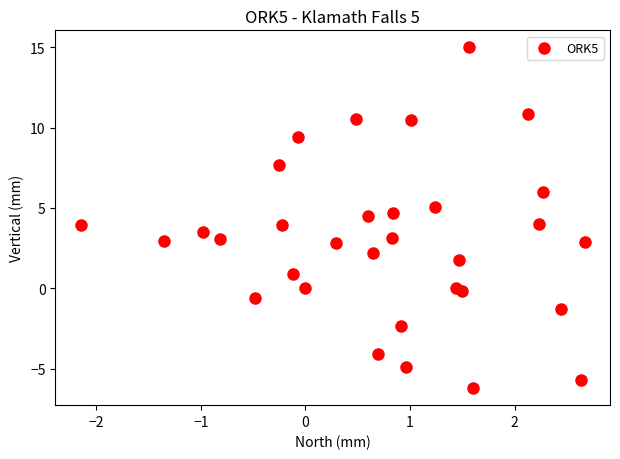

What is the range of Y values (max minus min)?

21.2